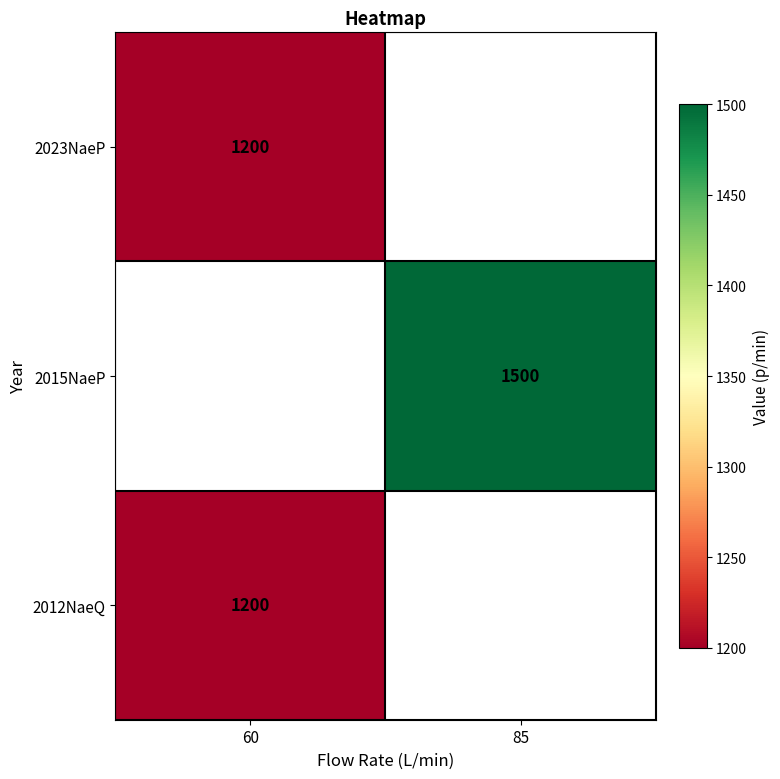

The value of 2023NaeP at 60 is 1847. True or false?

False